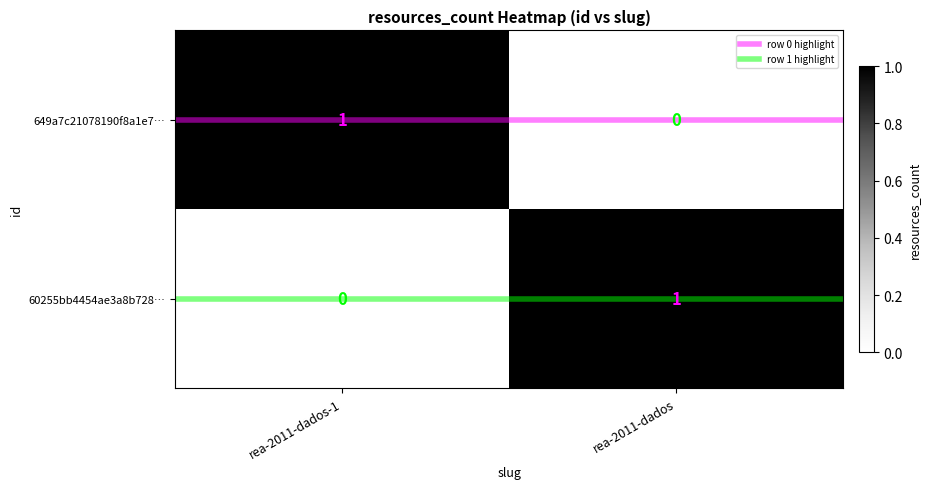

Rank the categories by 60255bb4454ae3a8b728… value from lowest to highest.

rea-2011-dados-1, rea-2011-dados